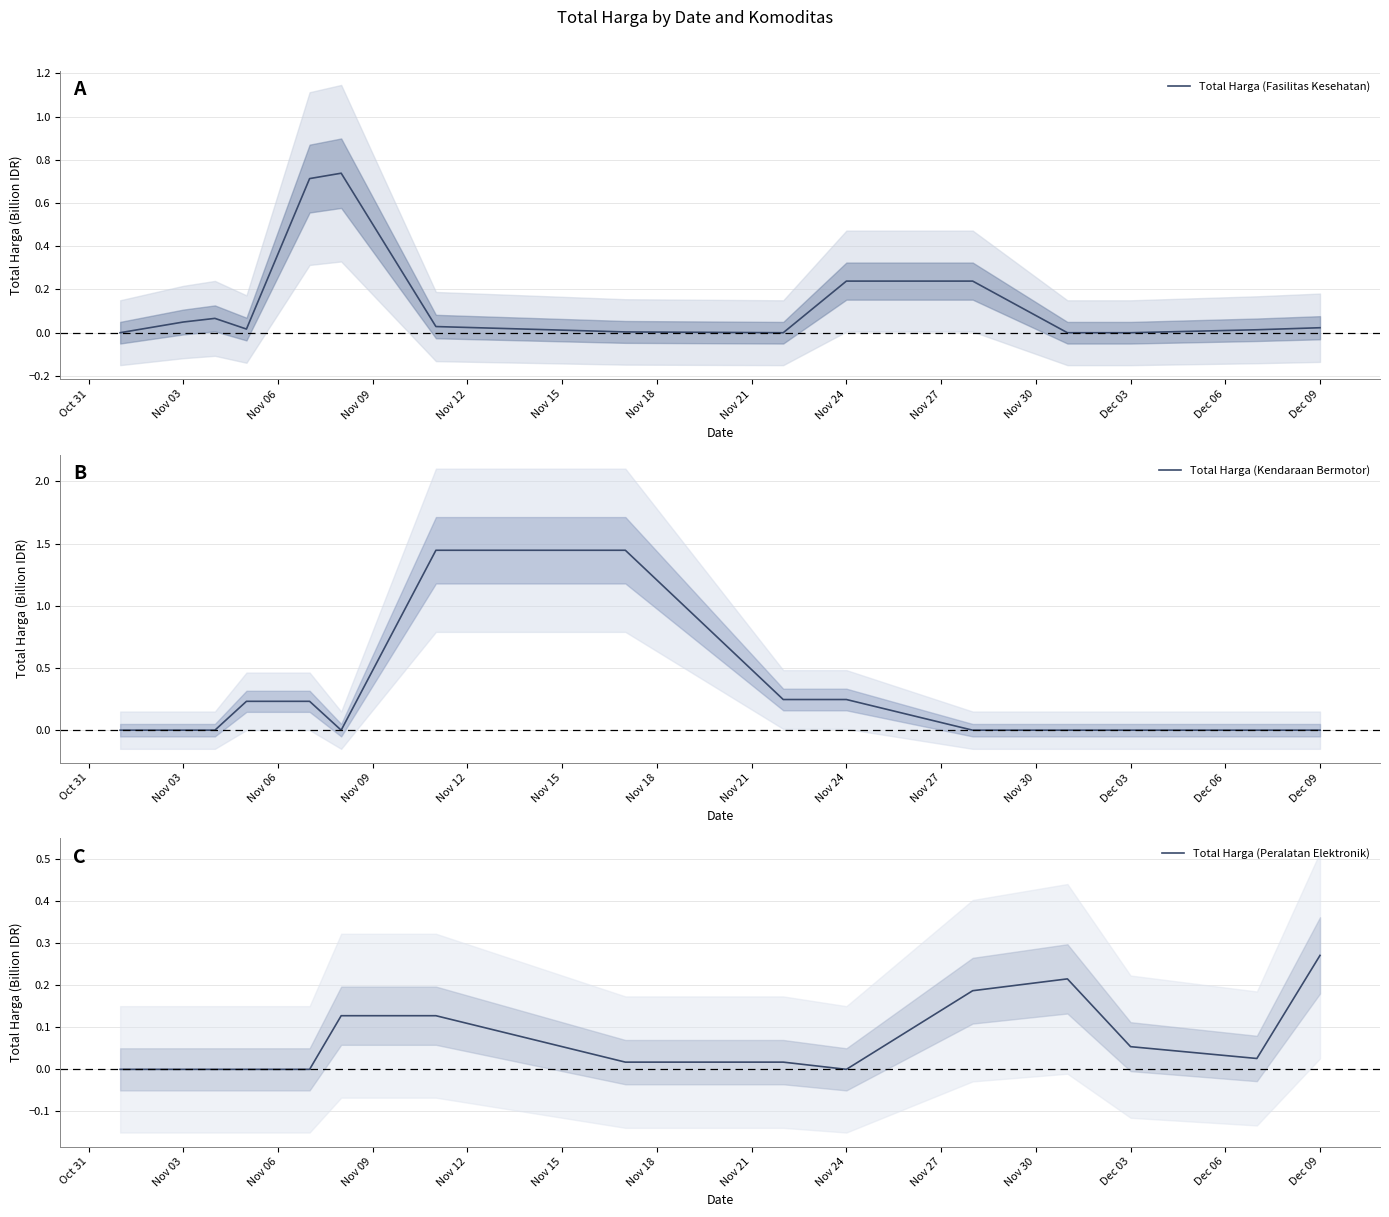

Reading right to left, extract all data points from this chart.

Total Harga (Fasilitas Kesehatan): 0.0	0.0	0.0	0.0	0.2	0.2	0.0	0.0	0.0	0.7	0.7	0.0	0.1	0.0	0.0
Total Harga (Kendaraan Bermotor): 0.0	0.0	0.0	0.0	0.0	0.2	0.2	1.4	1.4	0.0	0.2	0.2	0.0	0.0	0.0
Total Harga (Peralatan Elektronik): 0.3	0.0	0.1	0.2	0.2	0.0	0.0	0.0	0.1	0.1	0.0	0.0	0.0	0.0	0.0